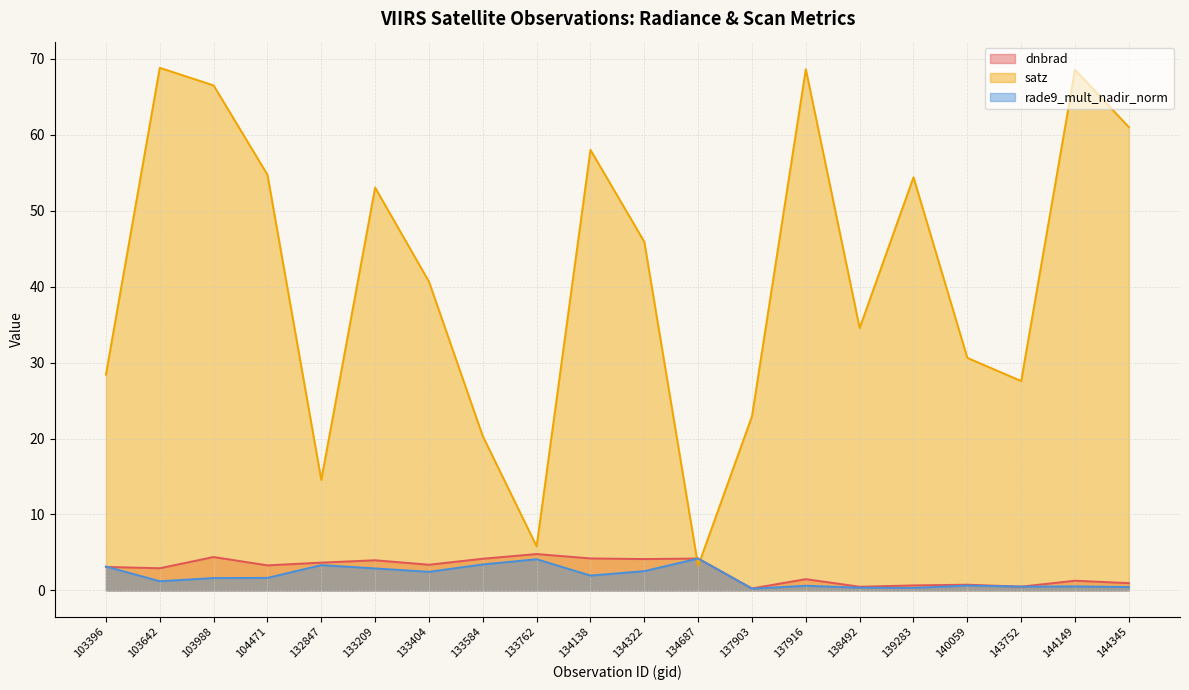

Is it true that satz equals 5.8 at 133762?

True